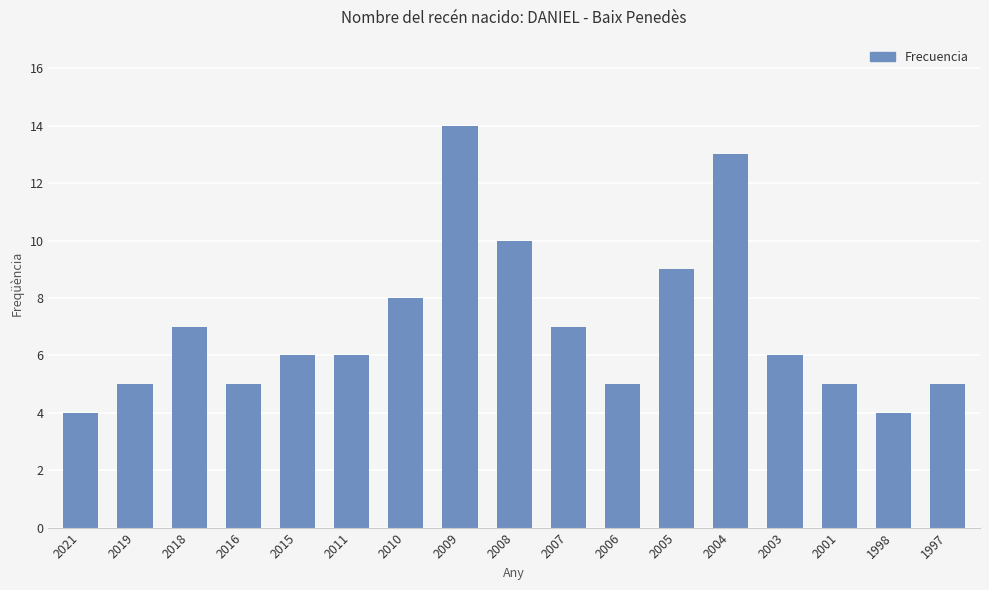

What is the smallest value displayed?

4